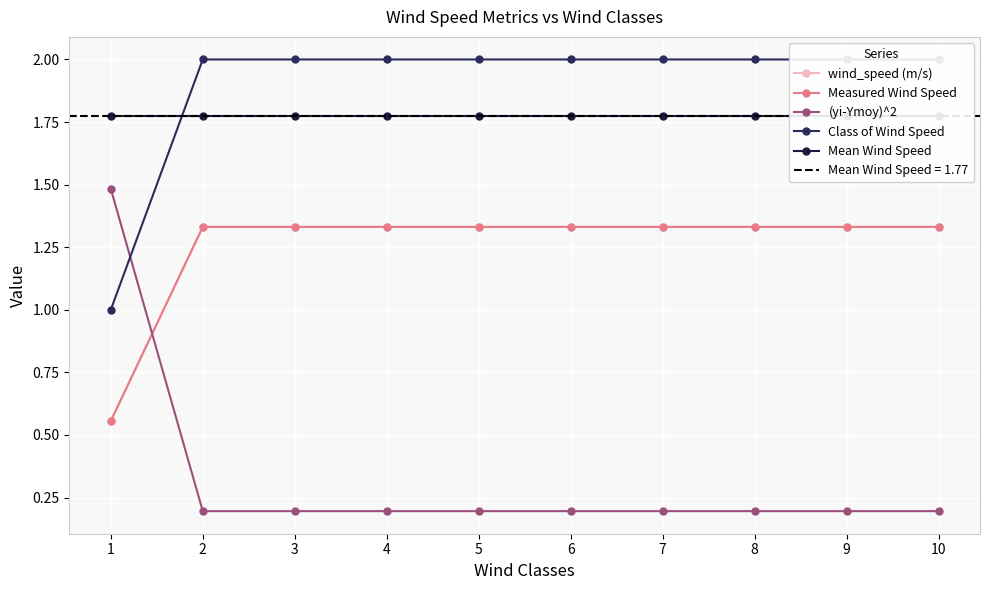

Reading left to right, what are all the values shown in this chart?

wind_speed (m/s): 0.6	1.3	1.3	1.3	1.3	1.3	1.3	1.3	1.3	1.3
Measured Wind Speed: 0.6	1.3	1.3	1.3	1.3	1.3	1.3	1.3	1.3	1.3
(yi-Ymoy)^2: 1.5	0.2	0.2	0.2	0.2	0.2	0.2	0.2	0.2	0.2
Class of Wind Speed: 1.0	2.0	2.0	2.0	2.0	2.0	2.0	2.0	2.0	2.0
Mean Wind Speed : 1.8	1.8	1.8	1.8	1.8	1.8	1.8	1.8	1.8	1.8